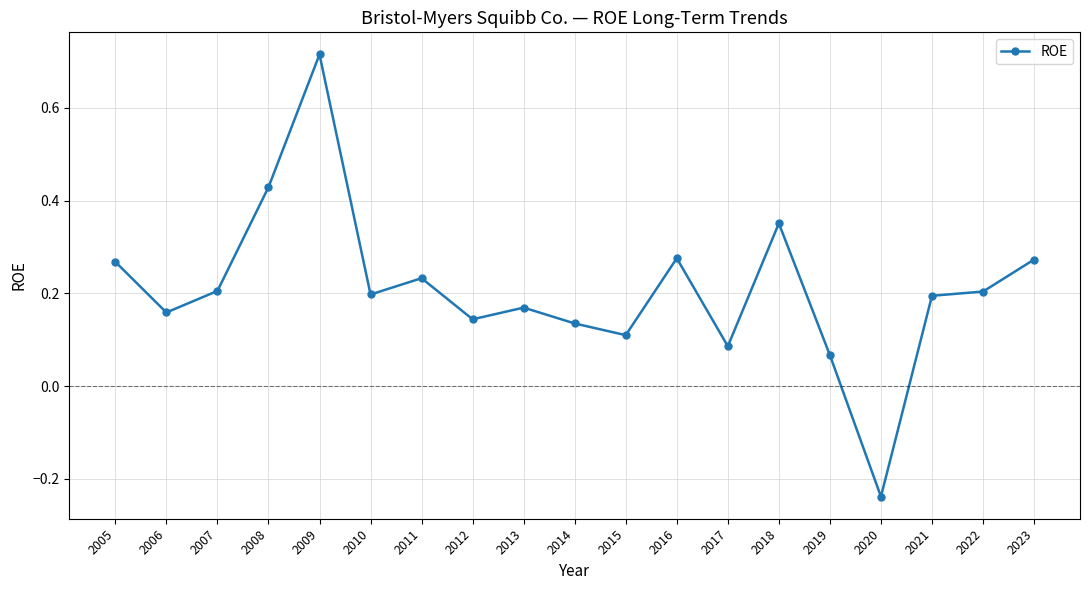

How many points are higher than both their immediate neighbors (excluding endpoints)?

5